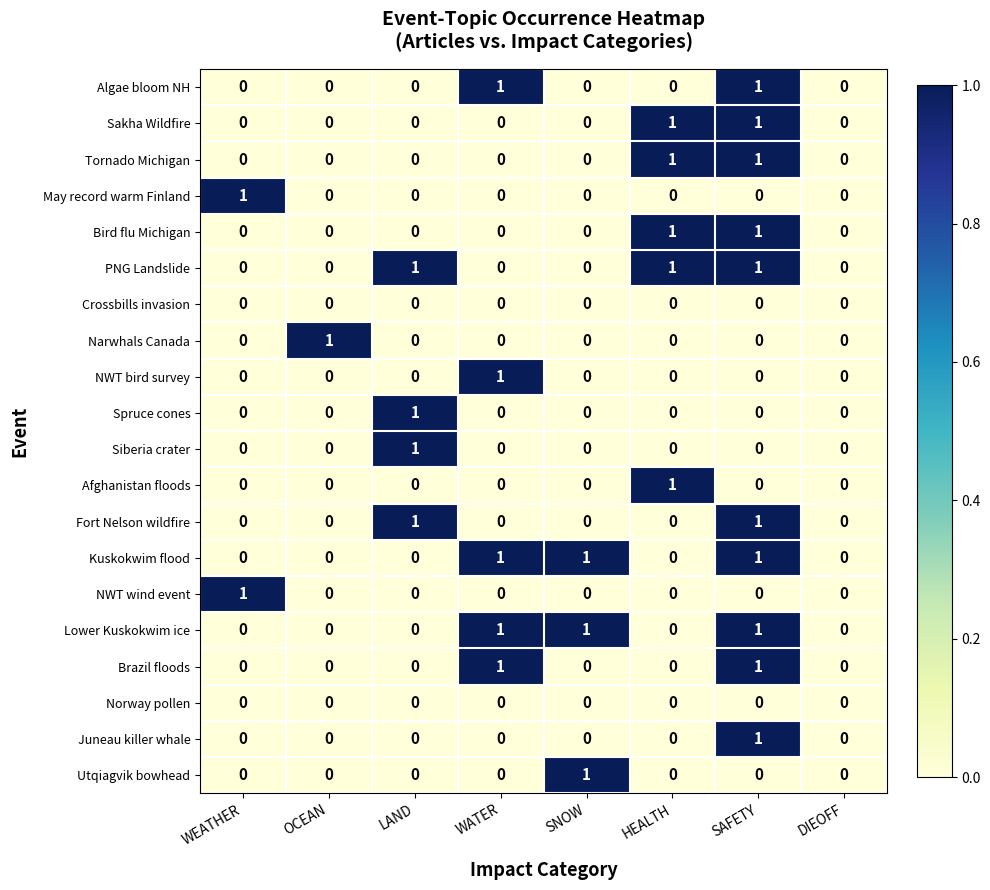

How many distinct data groups are displayed?

20